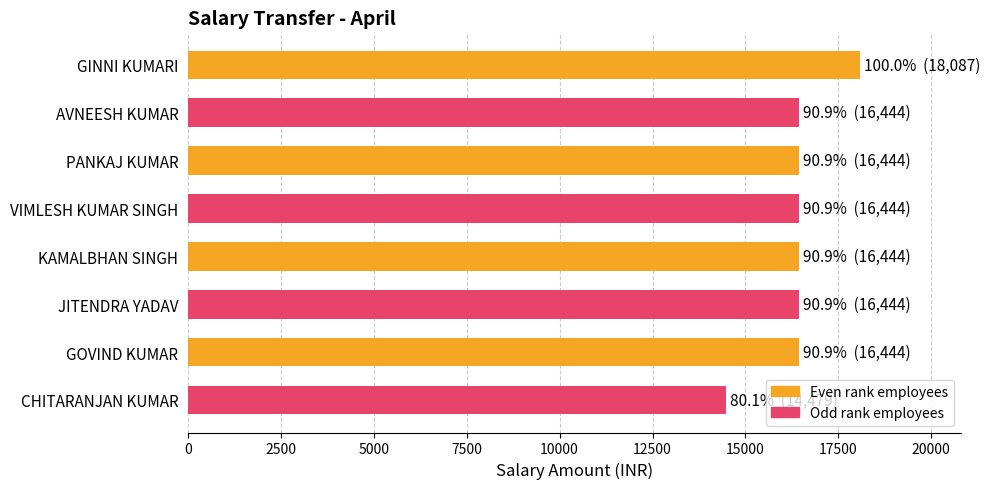

Between CHITARANJAN KUMAR and KAMALBHAN SINGH, which is larger?

KAMALBHAN SINGH